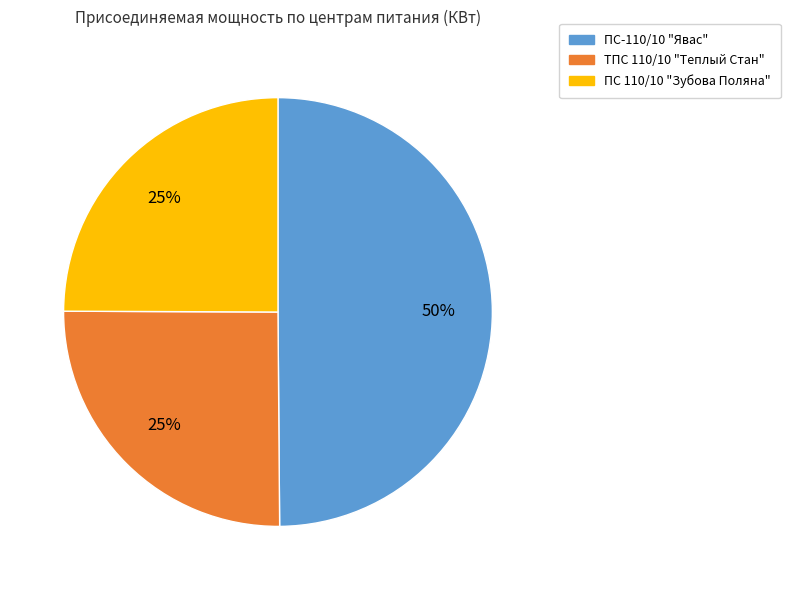

To the nearest percent, what is the average slice percentage?

33%